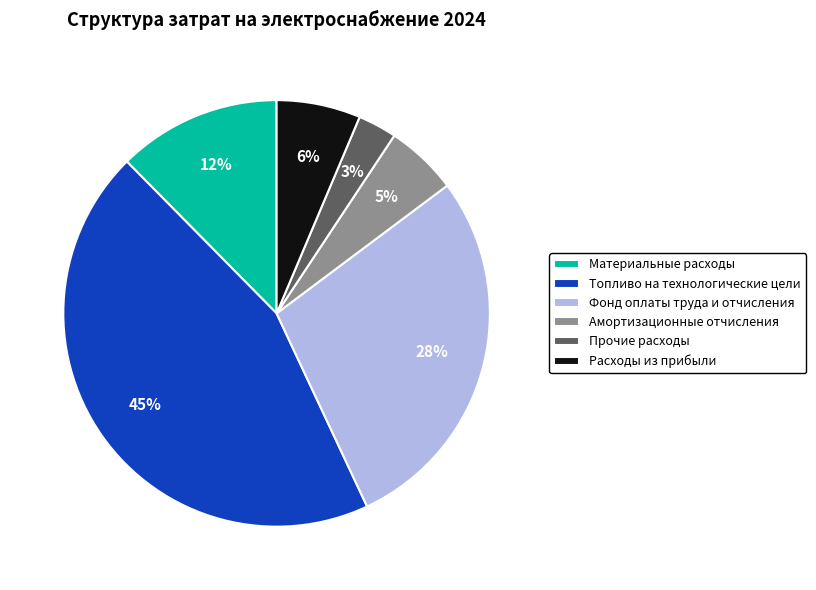

Combined, do Расходы из прибыли and Амортизационные отчисления account for over 50%?

No